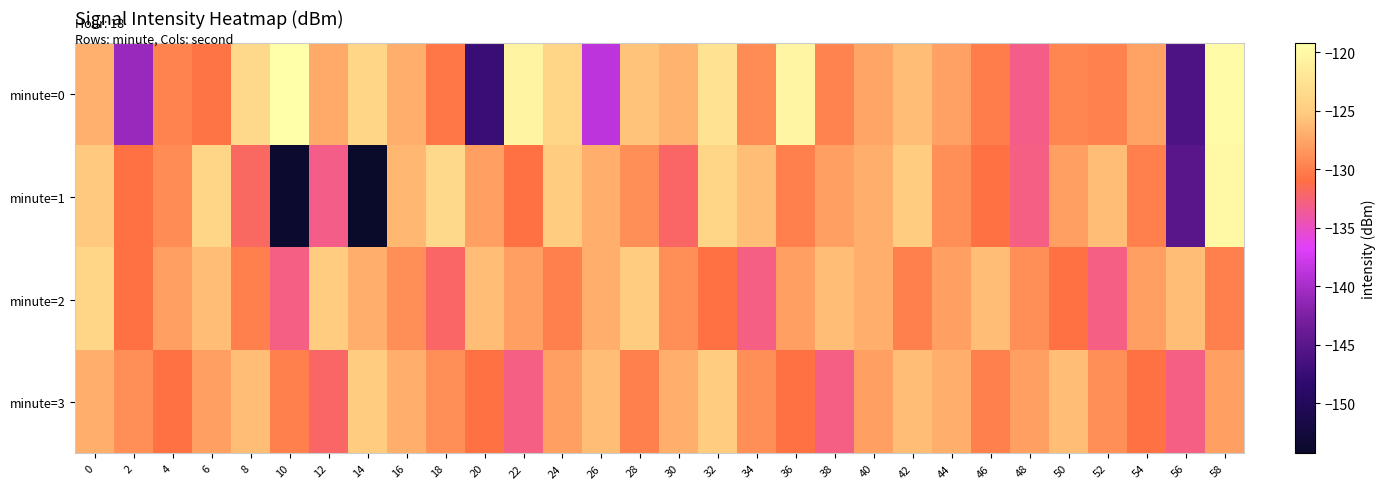

List the series in order of their peak value, lowest first.

minute=3, minute=2, minute=1, minute=0